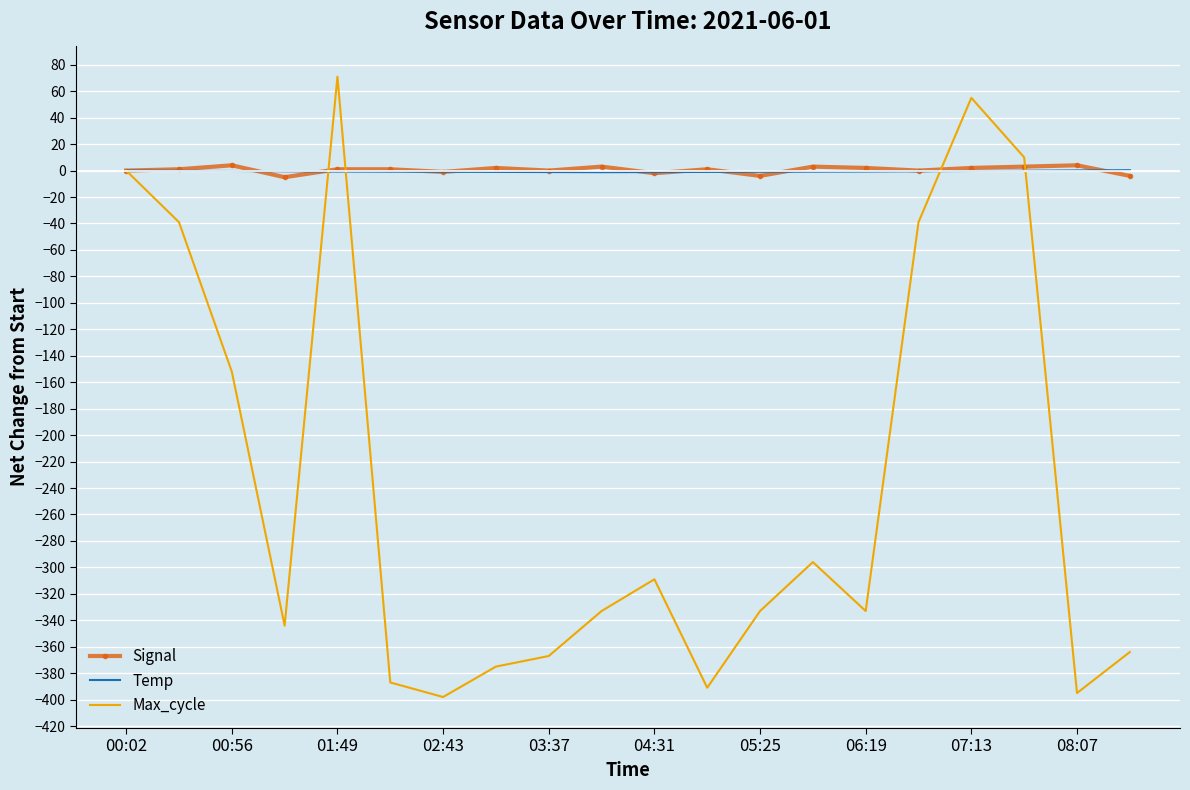

What is the greatest value displayed?

71.0